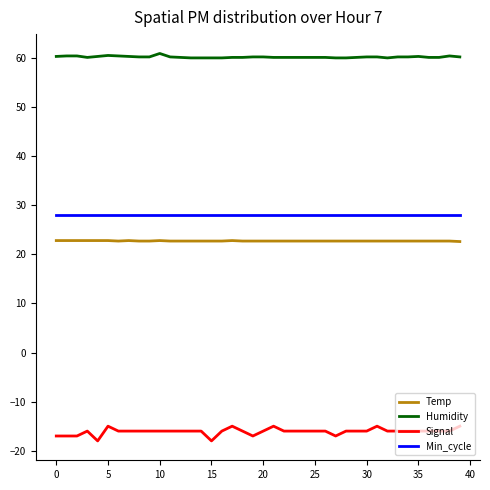

Which series has the widest spread of values?

Signal